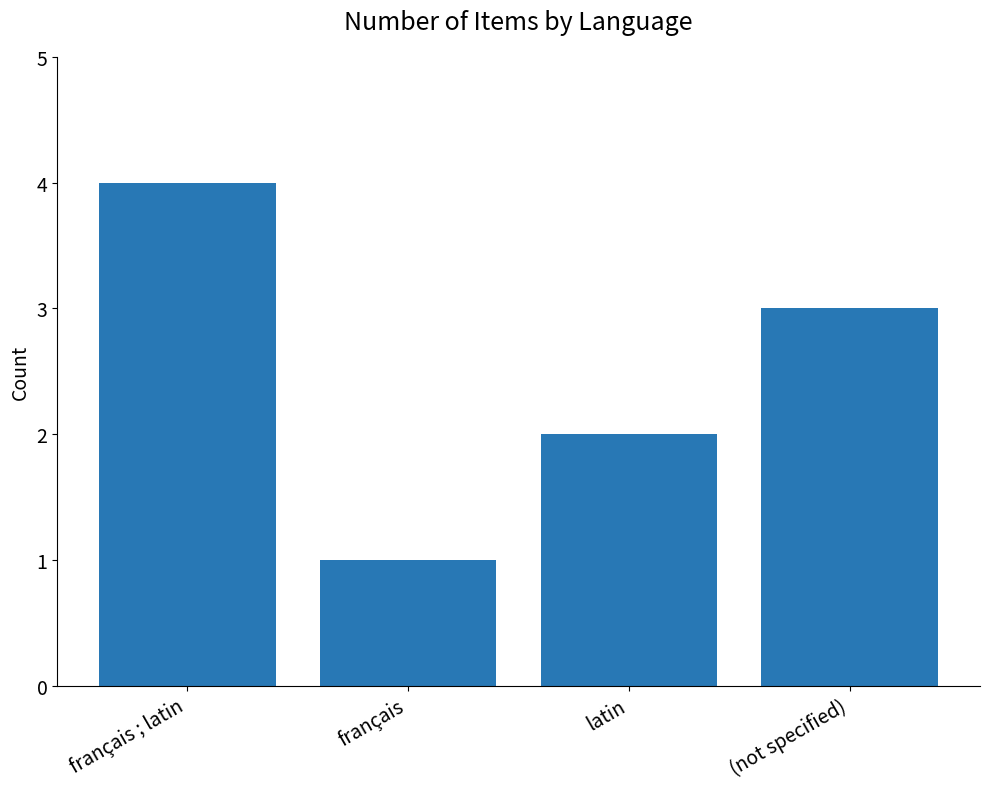

The chart shows a value of 2 at français ; latin. True or false?

False